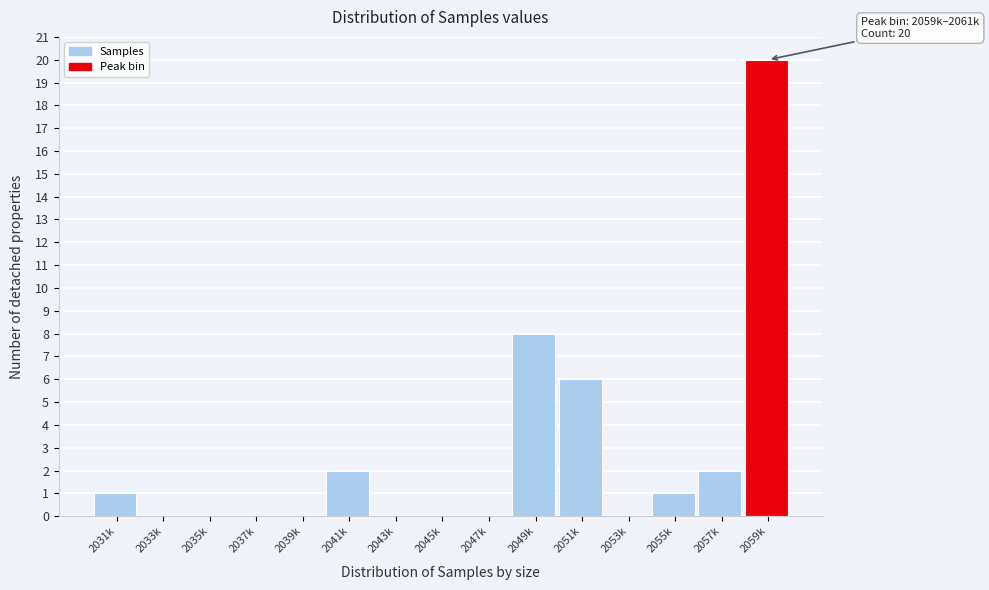

Reading right to left, list all the values displayed in this chart.

2059k=20	2057k=2	2055k=1	2053k=0	2051k=6	2049k=8	2047k=0	2045k=0	2043k=0	2041k=2	2039k=0	2037k=0	2035k=0	2033k=0	2031k=1